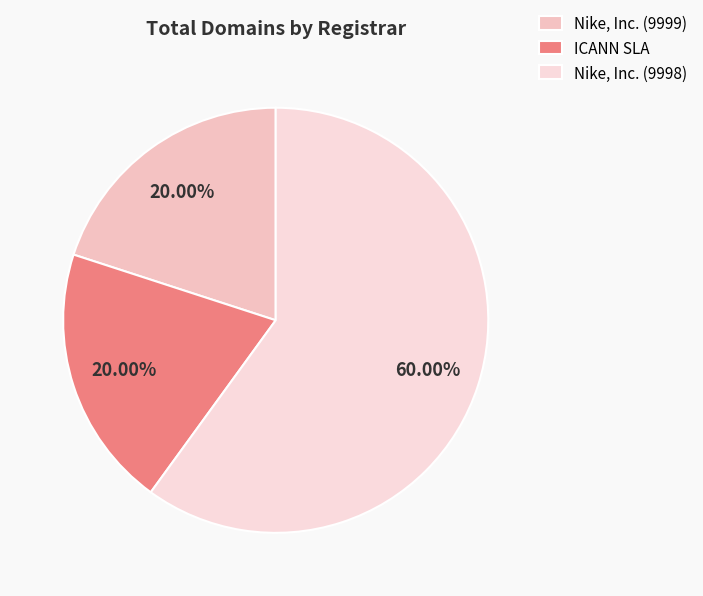

Is it true that Nike, Inc. (9999) is 20% of the pie?

True